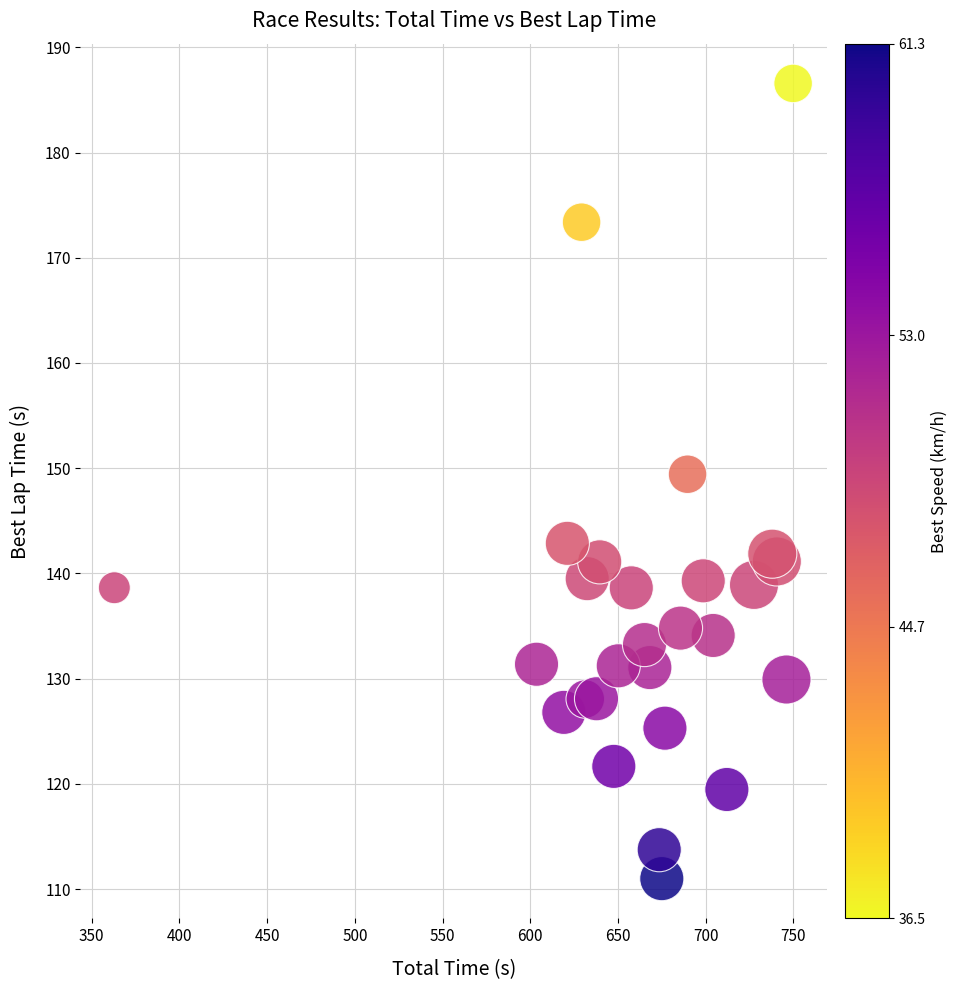

What Y value in the scatter plot is closest to 148?

149.4